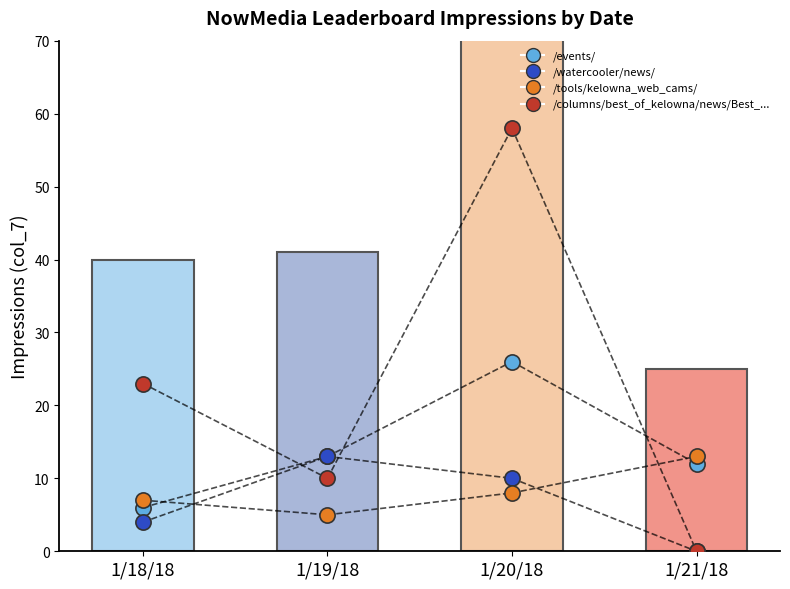

Is the value of url=/watercooler/news/ at 1/18/18 greater than the value of url=/columns/best_of_kelowna/news/Best_... at 1/20/18?

No